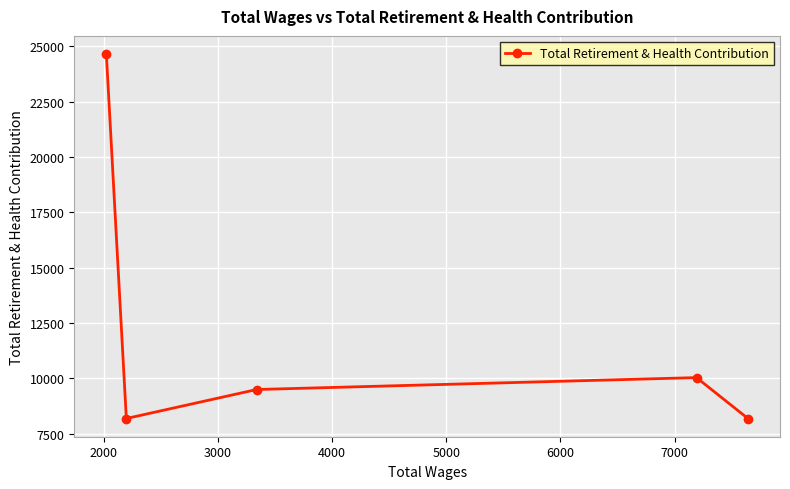

Reading left to right, transcribe all the data shown in this chart.

24655	8192	9502	10040	8192